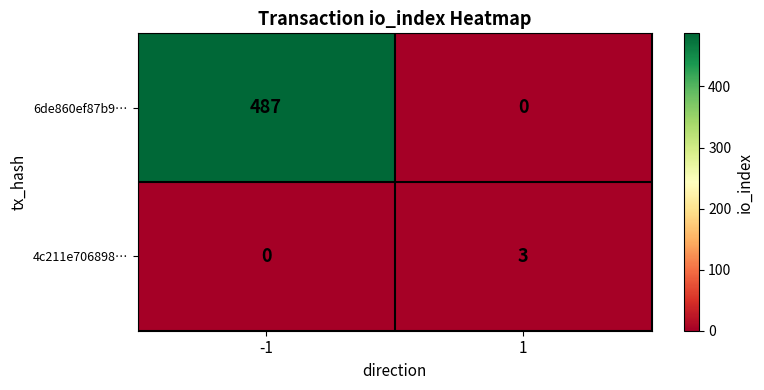

What is the approximate value of 6de860ef87b9… at -1, to the nearest 5?

485